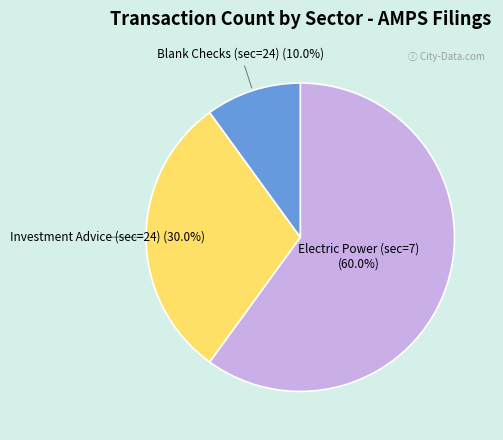

Rank the categories by value from lowest to highest.

Blank Checks (sec=24) (10.0%), Investment Advice (sec=24) (30.0%), Electric Power (sec=7) (60.0%)